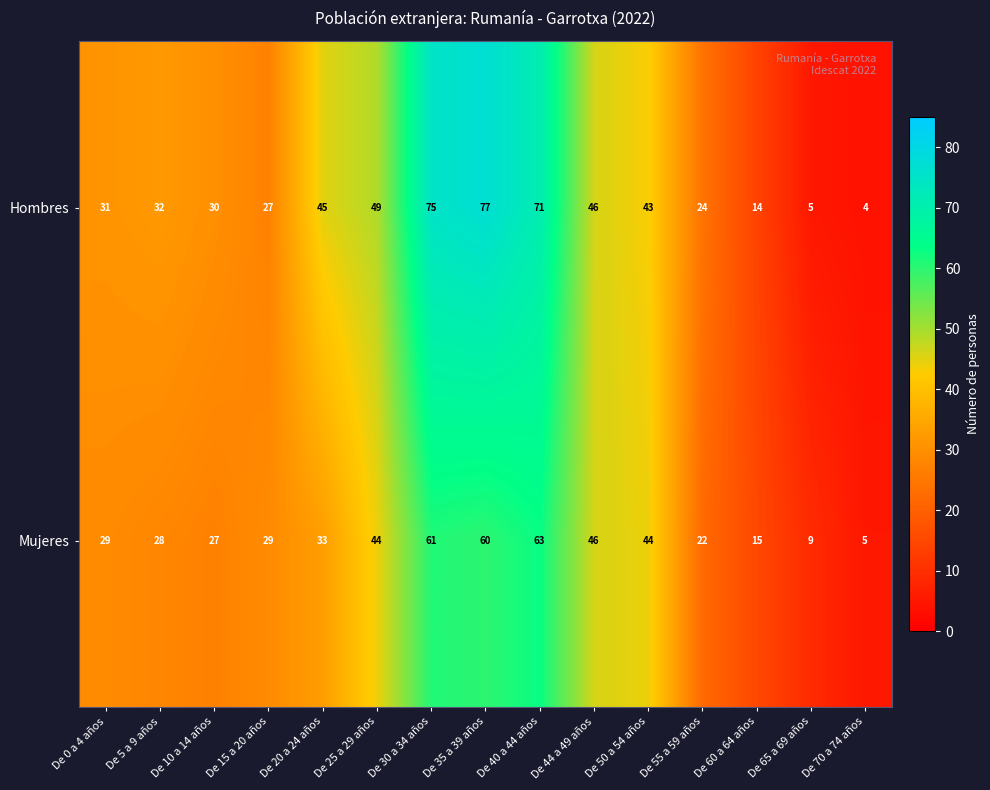

What is the smallest value displayed?

4